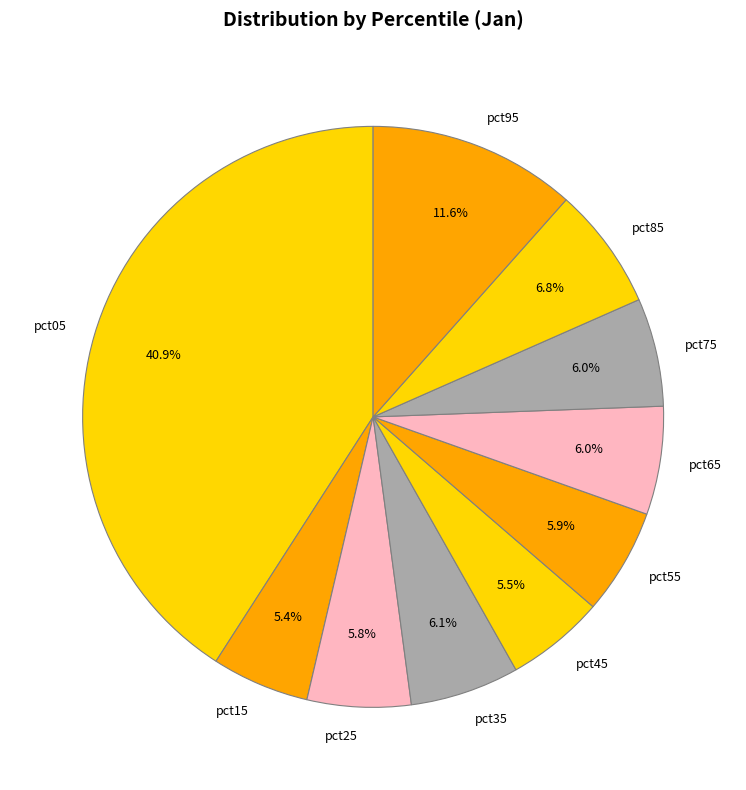

Do pct45 and pct95 together represent more than half of the pie?

No